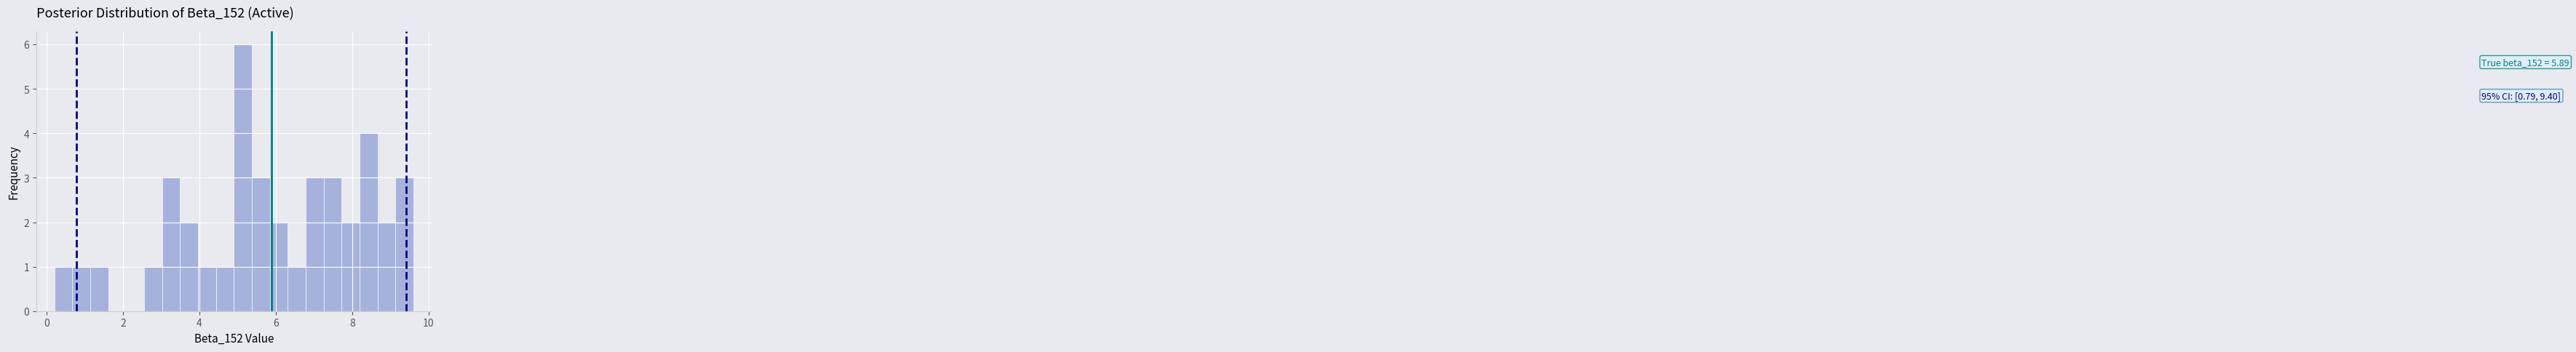

Read against the x-axis, roughly where is the centre of the tallest bar?

5.2